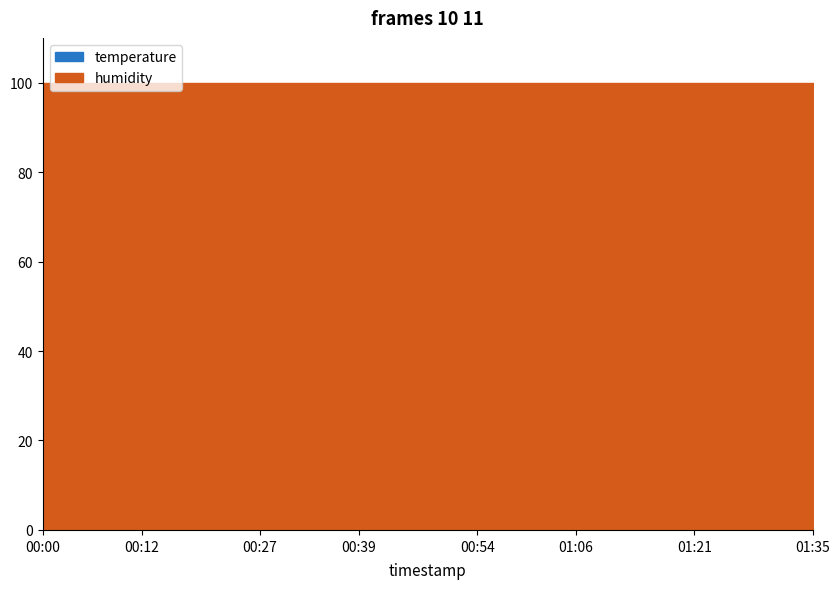

List the series in order of their overall mean, lowest first.

temperature, humidity